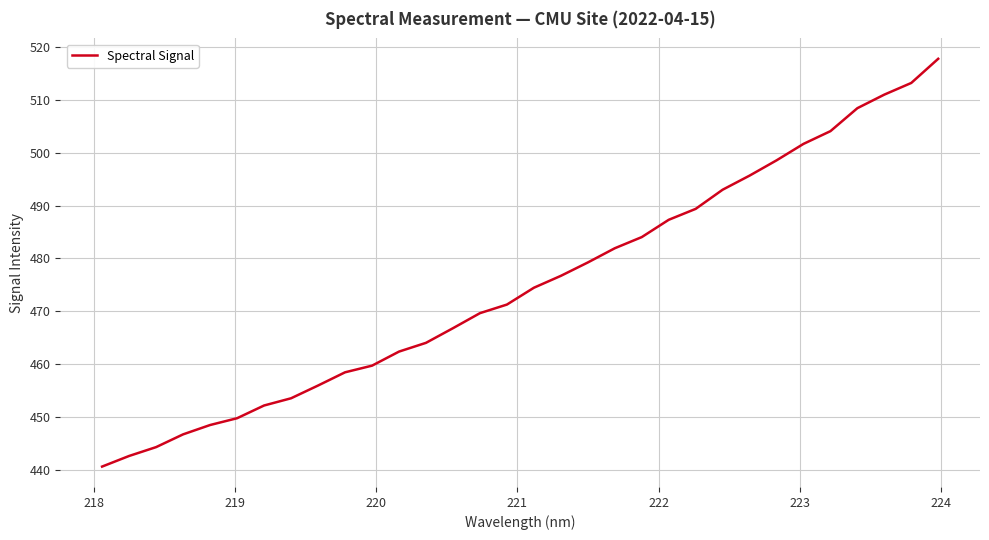

What is the difference between the maximum and minimum values?

77.2